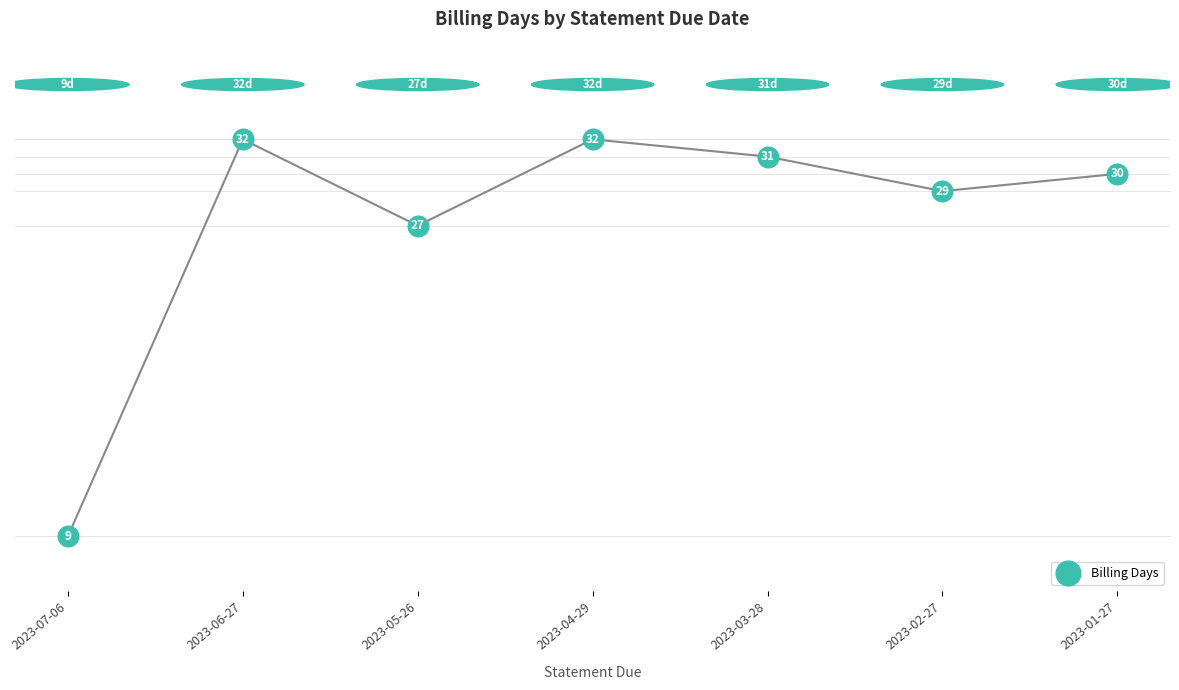

What is the average Y value?

27